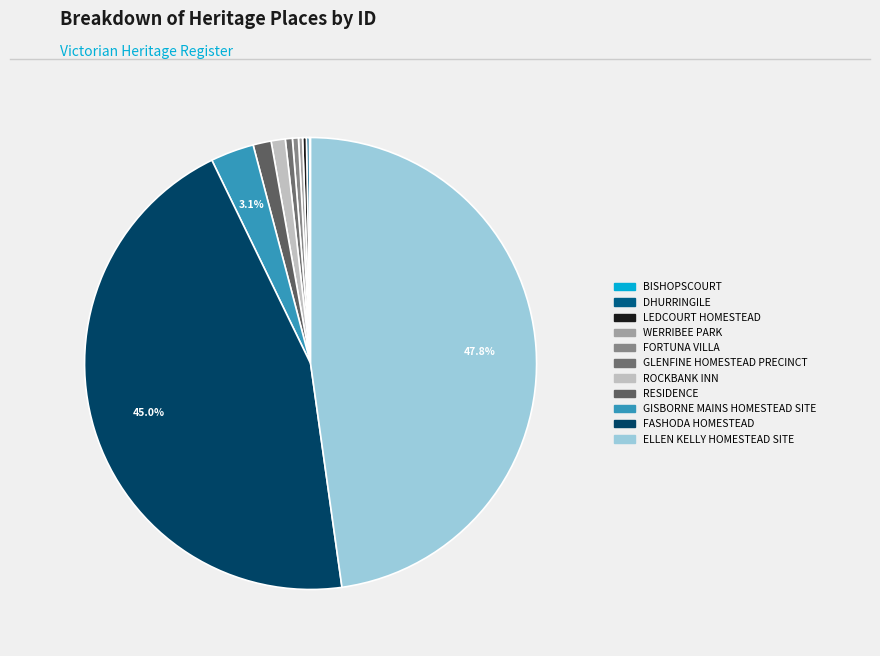

Is there a majority slice in this chart?

No